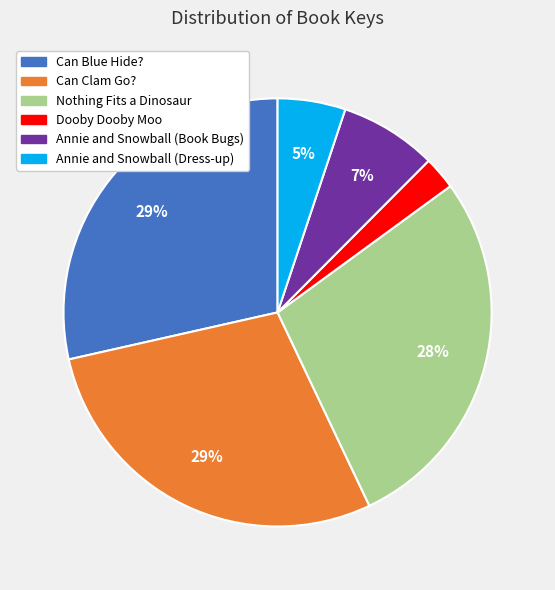

What is the smallest slice in the pie chart?

Dooby Dooby Moo